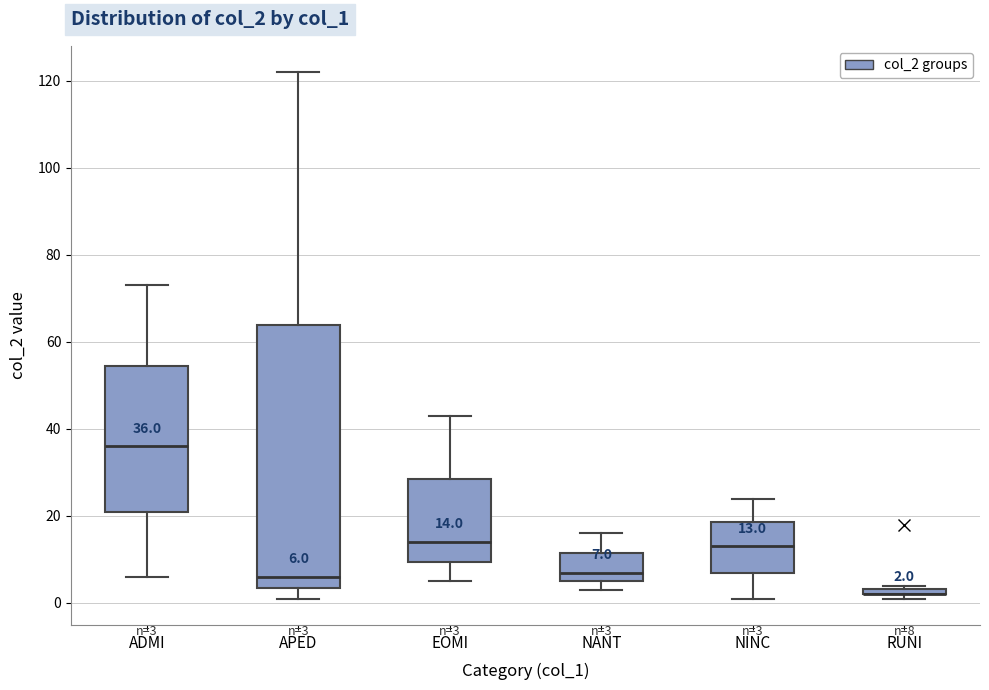

Comparing the boxes themselves (not the whiskers), which one is the tallest?

APED